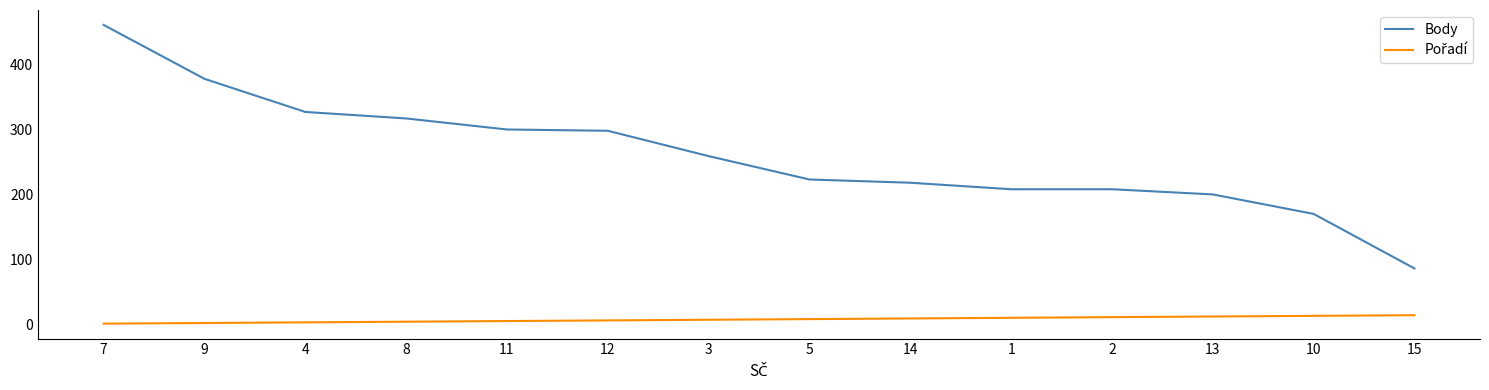

What is the maximum value for Body?

461